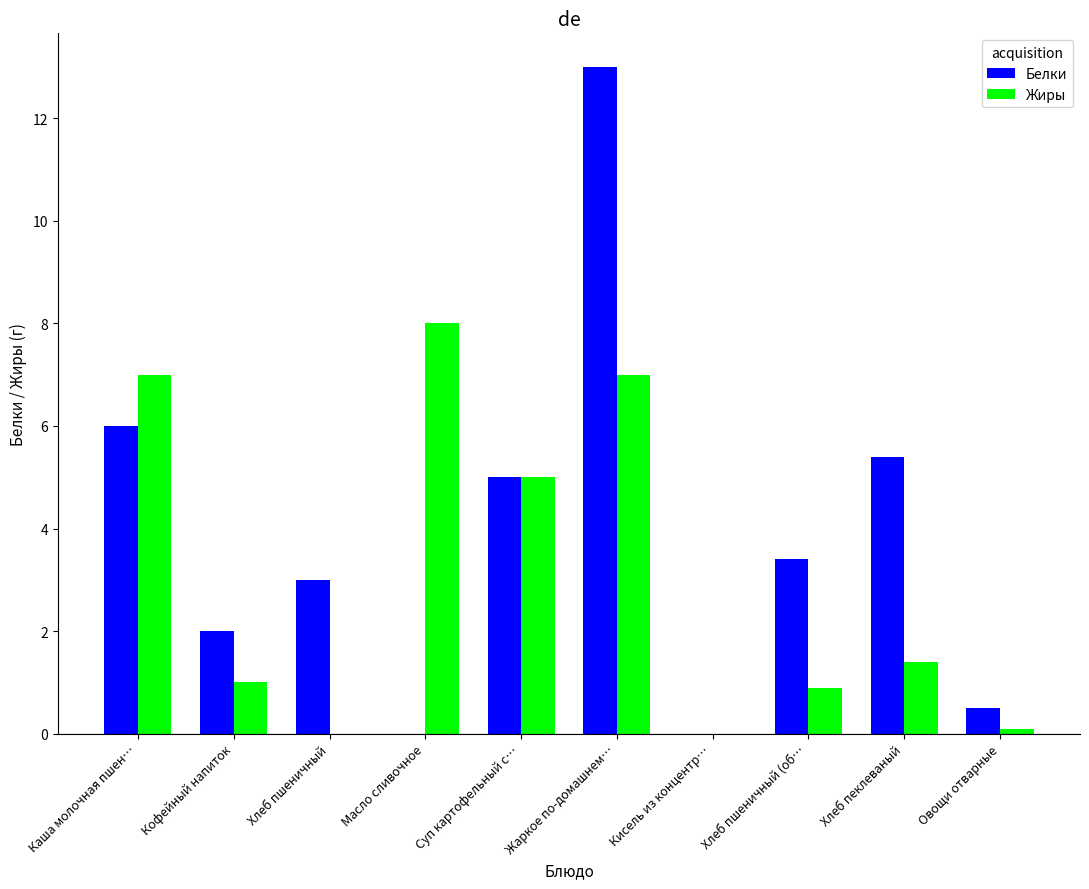

The Жиры series shows 2.0 at Хлеб пеклеваный. True or false?

False